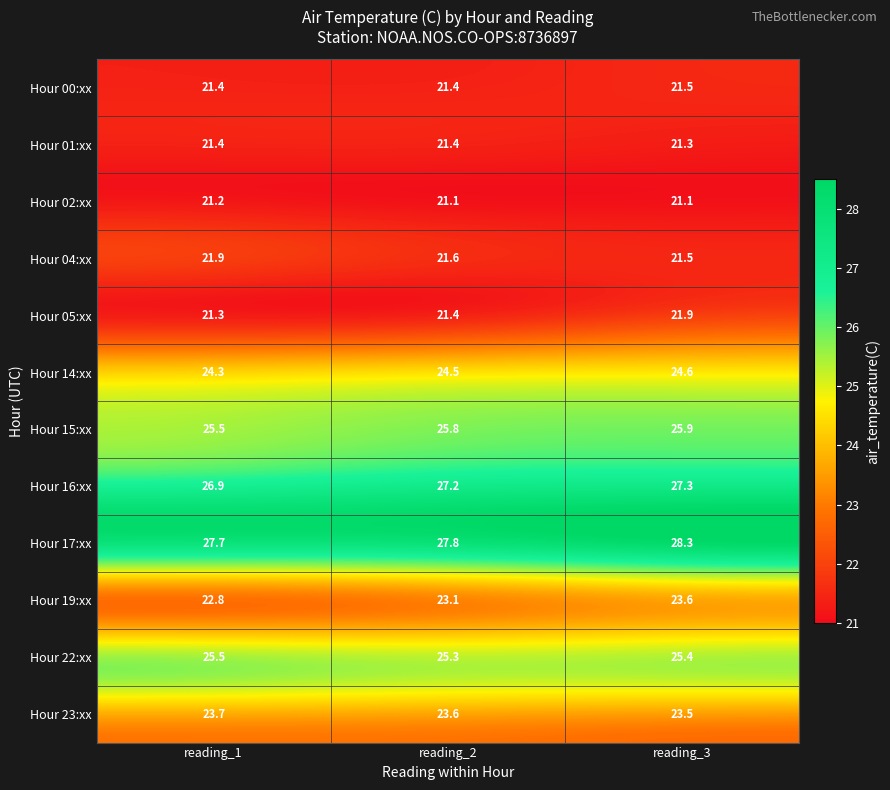

Which series has the largest total across all categories?

Hour 17:xx